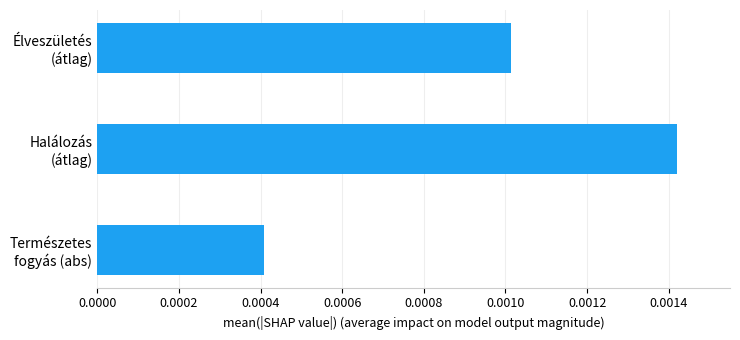

Does the chart contain stacked bars?

No